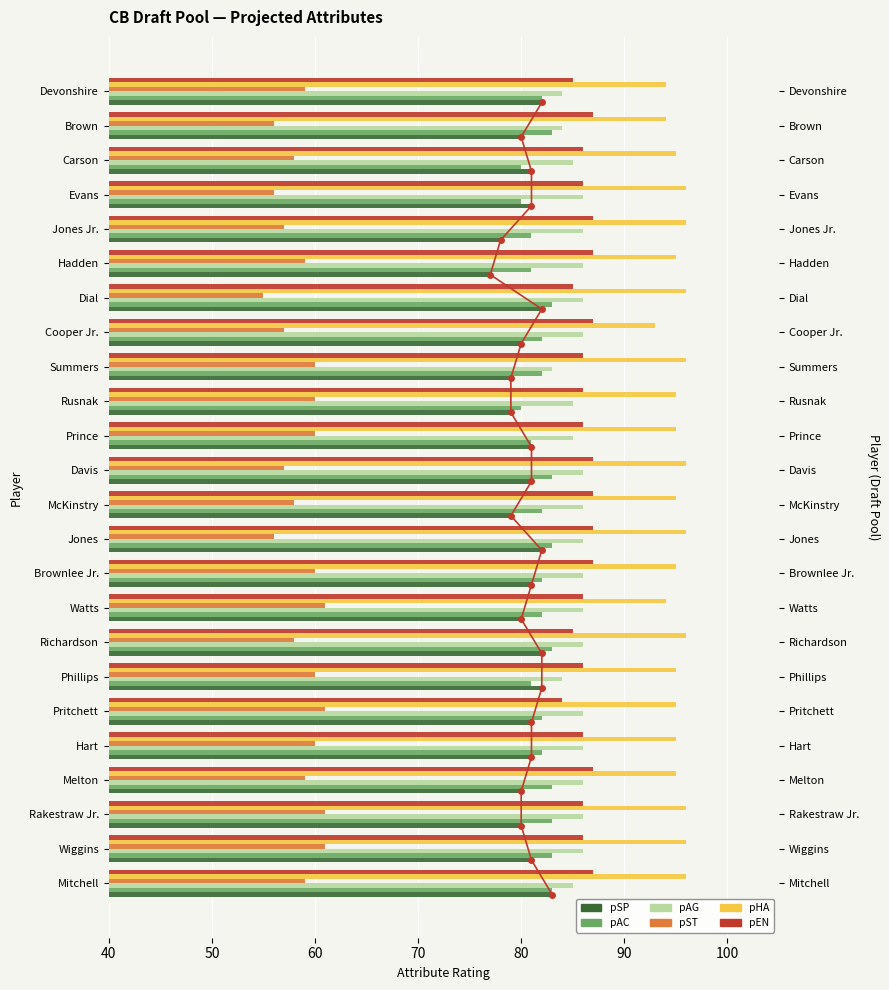

Reading left to right, extract all data points from this chart.

pSP: 83	81	80	80	81	81	82	82	80	81	82	79	81	81	79	79	80	82	77	78	81	81	80	82
pAC: 83	83	83	83	82	82	81	83	82	82	83	82	83	81	80	82	82	83	81	81	80	80	83	82
pAG: 85	86	86	86	86	86	84	86	86	86	86	86	86	85	85	83	86	86	86	86	86	85	84	84
pST: 59	61	61	59	60	61	60	58	61	60	56	58	57	60	60	60	57	55	59	57	56	58	56	59
pHA: 96	96	96	95	95	95	95	96	94	95	96	95	96	95	95	96	93	96	95	96	96	95	94	94
pEN: 87	86	86	87	86	84	86	85	86	87	87	87	87	86	86	86	87	85	87	87	86	86	87	85